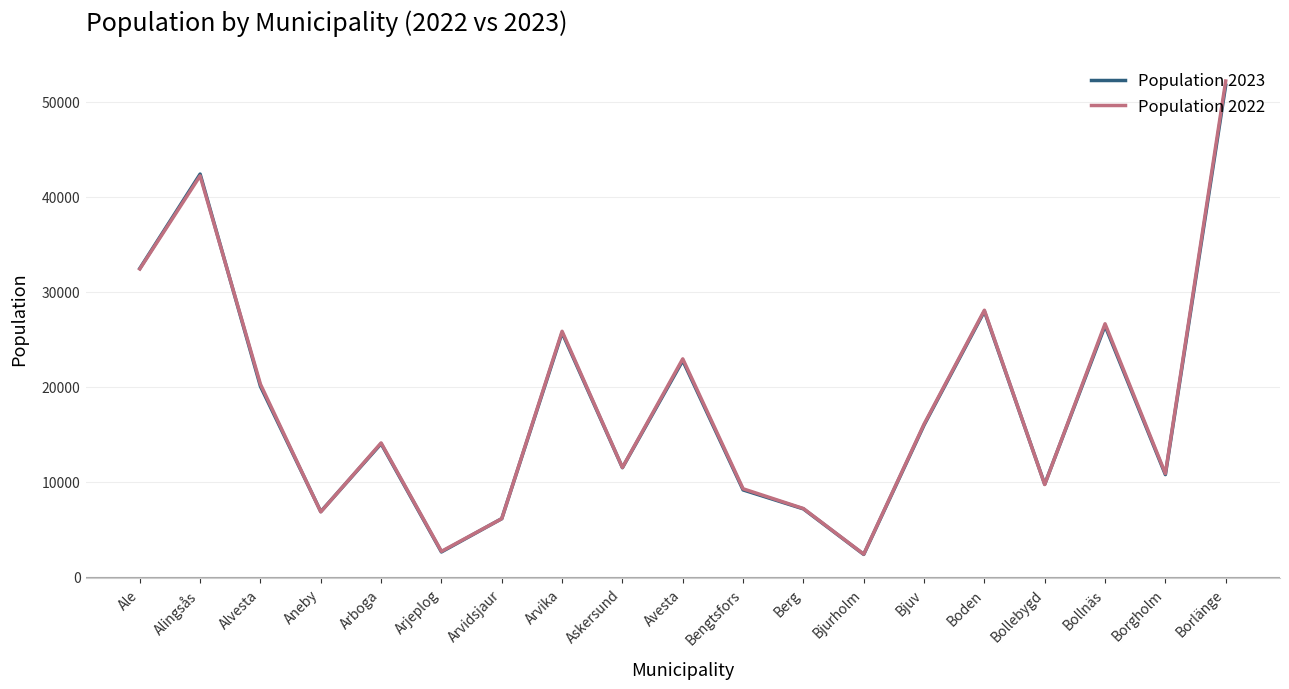

Which series changed the most between Askersund and Bollebygd?

Population 2022